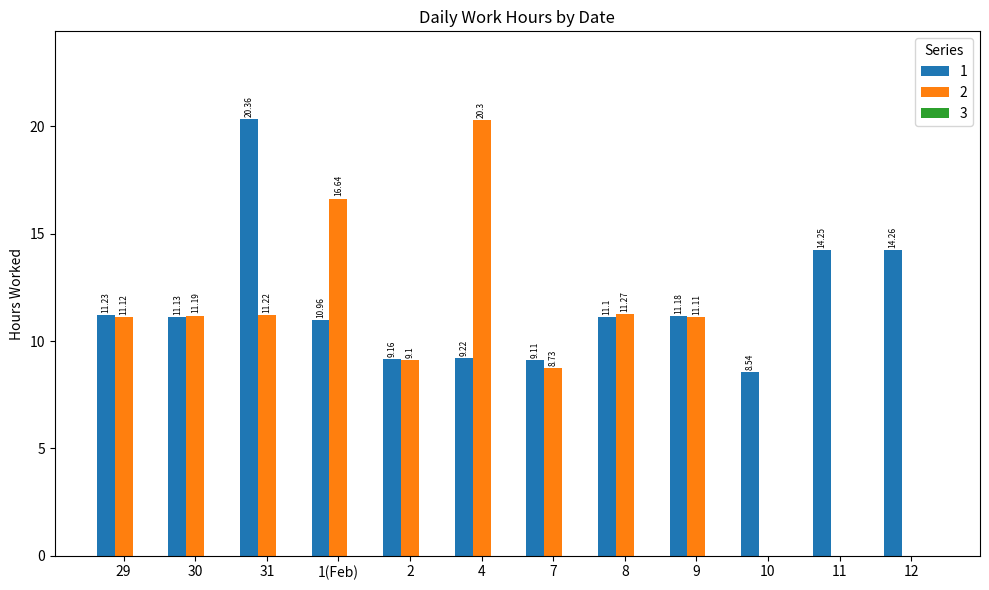

Read the 1 value at 10.

8.5